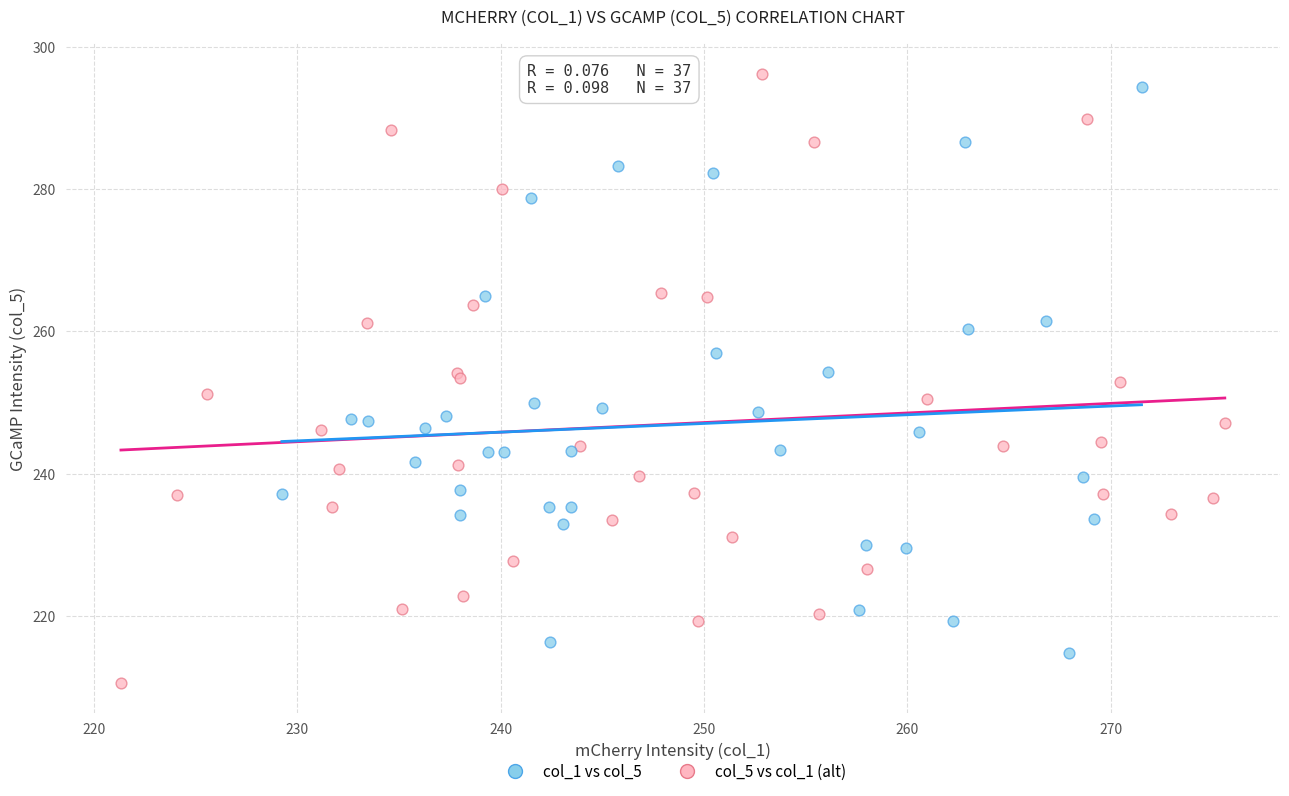

What are all the series names shown in the legend?

col_1 vs col_5, col_5 vs col_1 (alt)